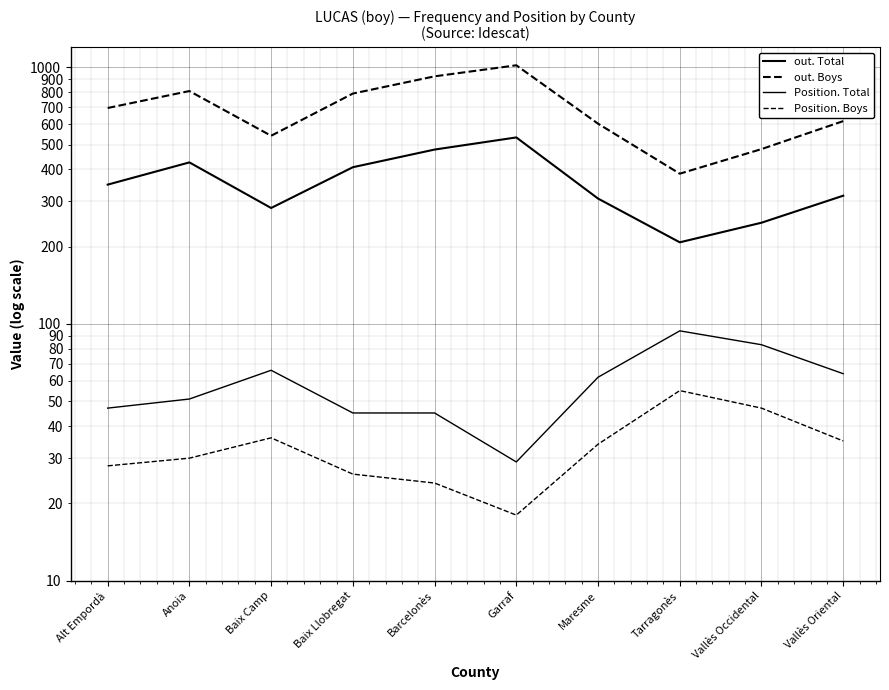

Reading right to left, list all the values displayed in this chart.

out. Total: 316	248	208	308	533	478	408	283	426	349
out. Boys: 617	480	385	603	1018	922	790	541	808	694
Position. Total: 64	83	94	62	29	45	45	66	51	47
Position. Boys: 35	47	55	34	18	24	26	36	30	28